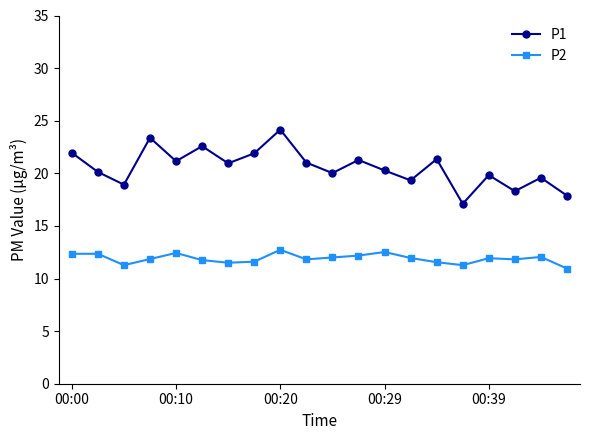

What is the value of the P2 point at the 8th from the left?

11.6